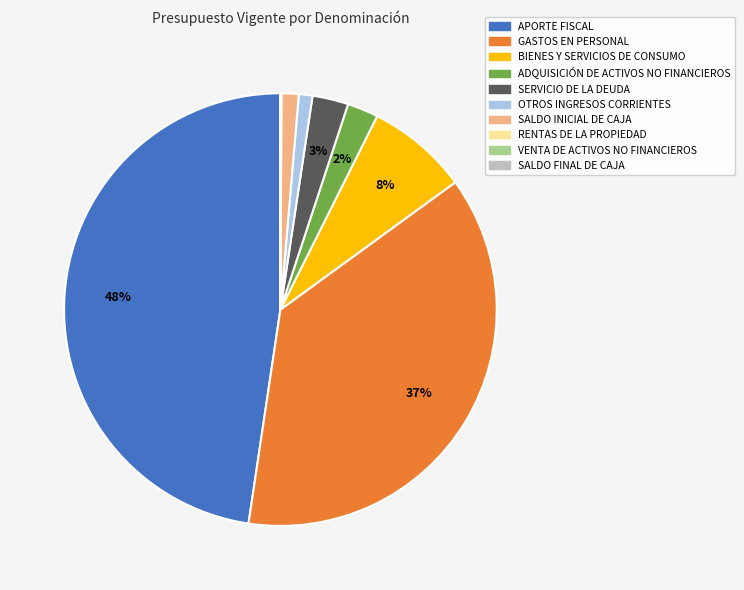

Is it true that SERVICIO DE LA DEUDA is 11% of the pie?

False